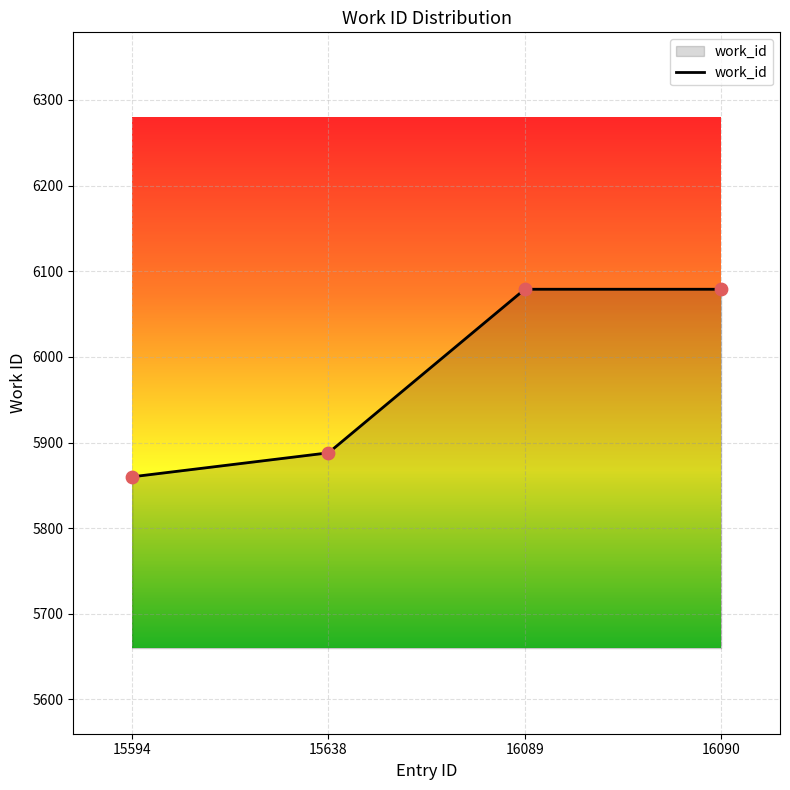

Approximately how many times larger is the value at 15594 compared to 16090?

1.0